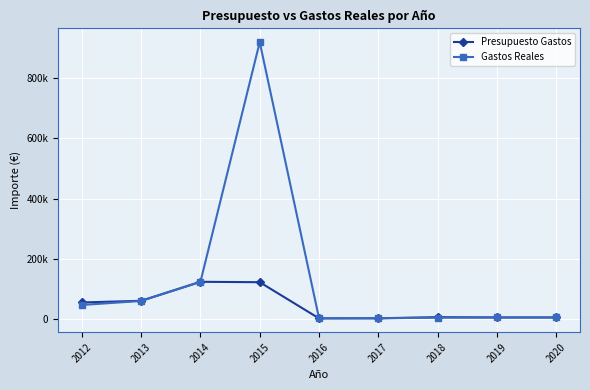

Does the chart have visible grid lines?

Yes